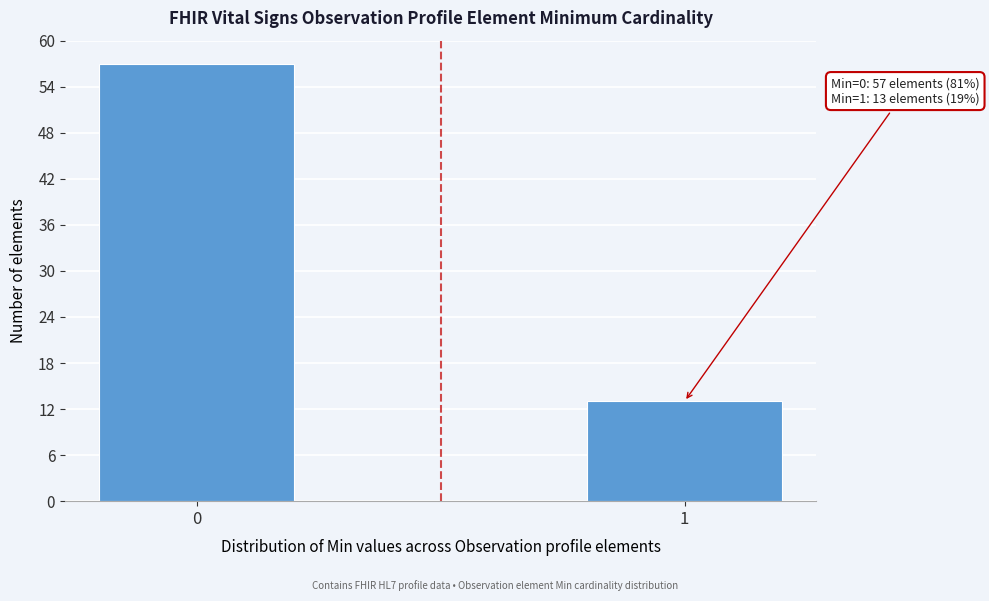

Reading right to left, list all the values displayed in this chart.

1=13	0=57